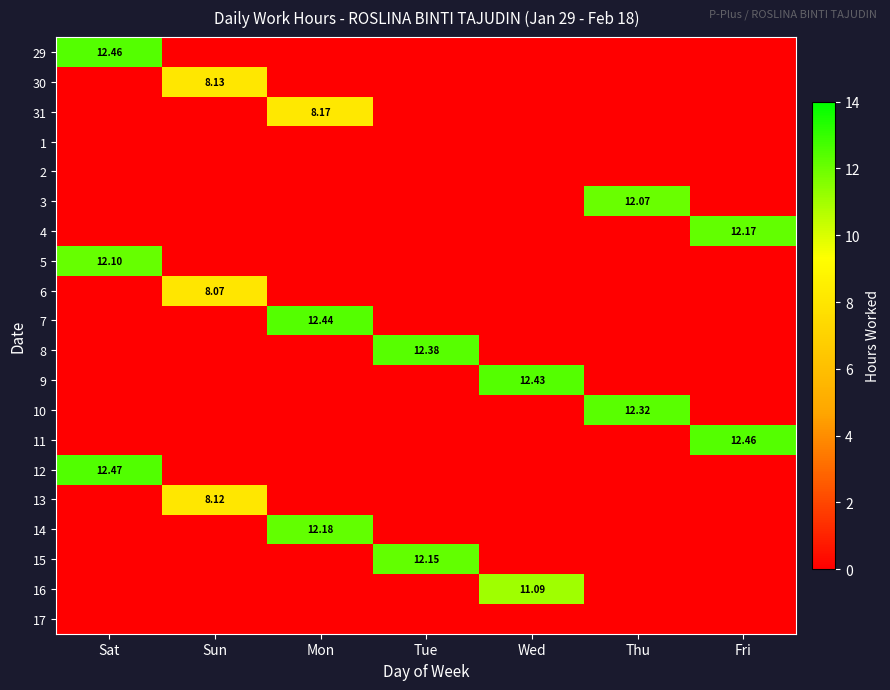

What is the difference between the highest and lowest values at Tue?

12.4